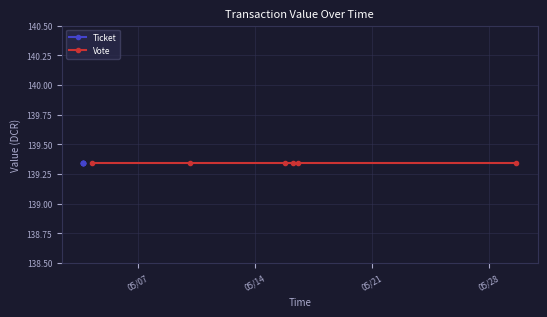

Count the number of data series in this chart.

2